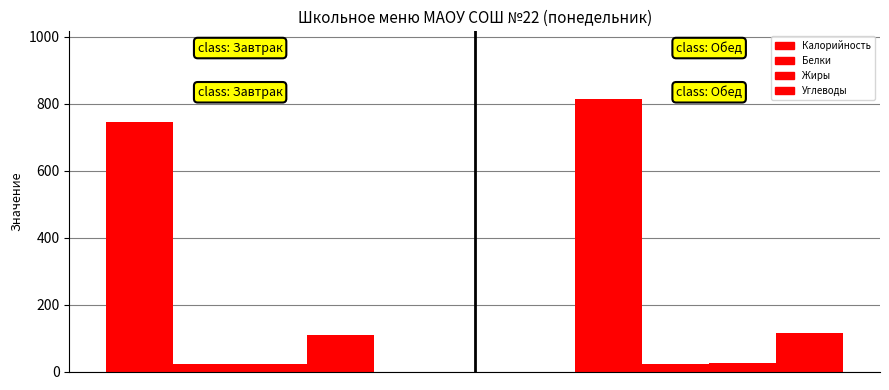

At how many categories does at least one series exceed 299?

2